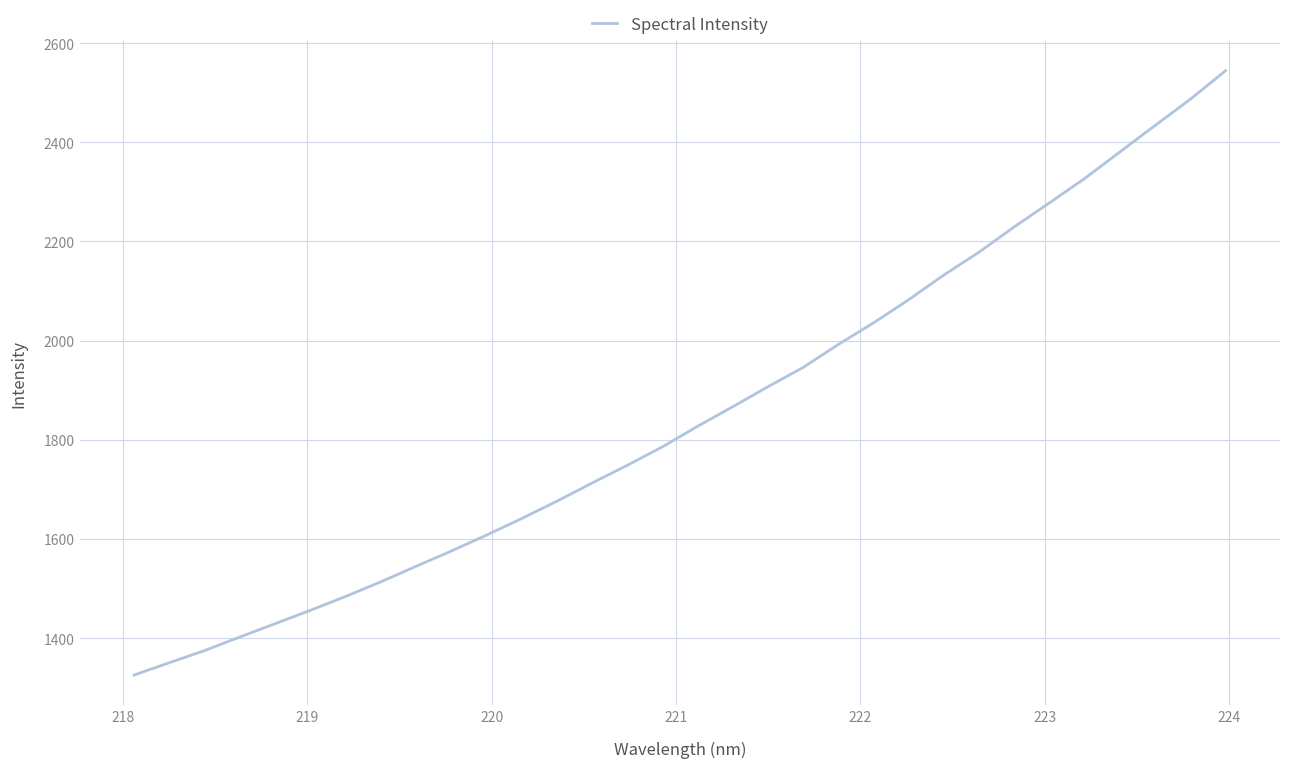

What is the difference between the maximum and minimum values?

1218.7